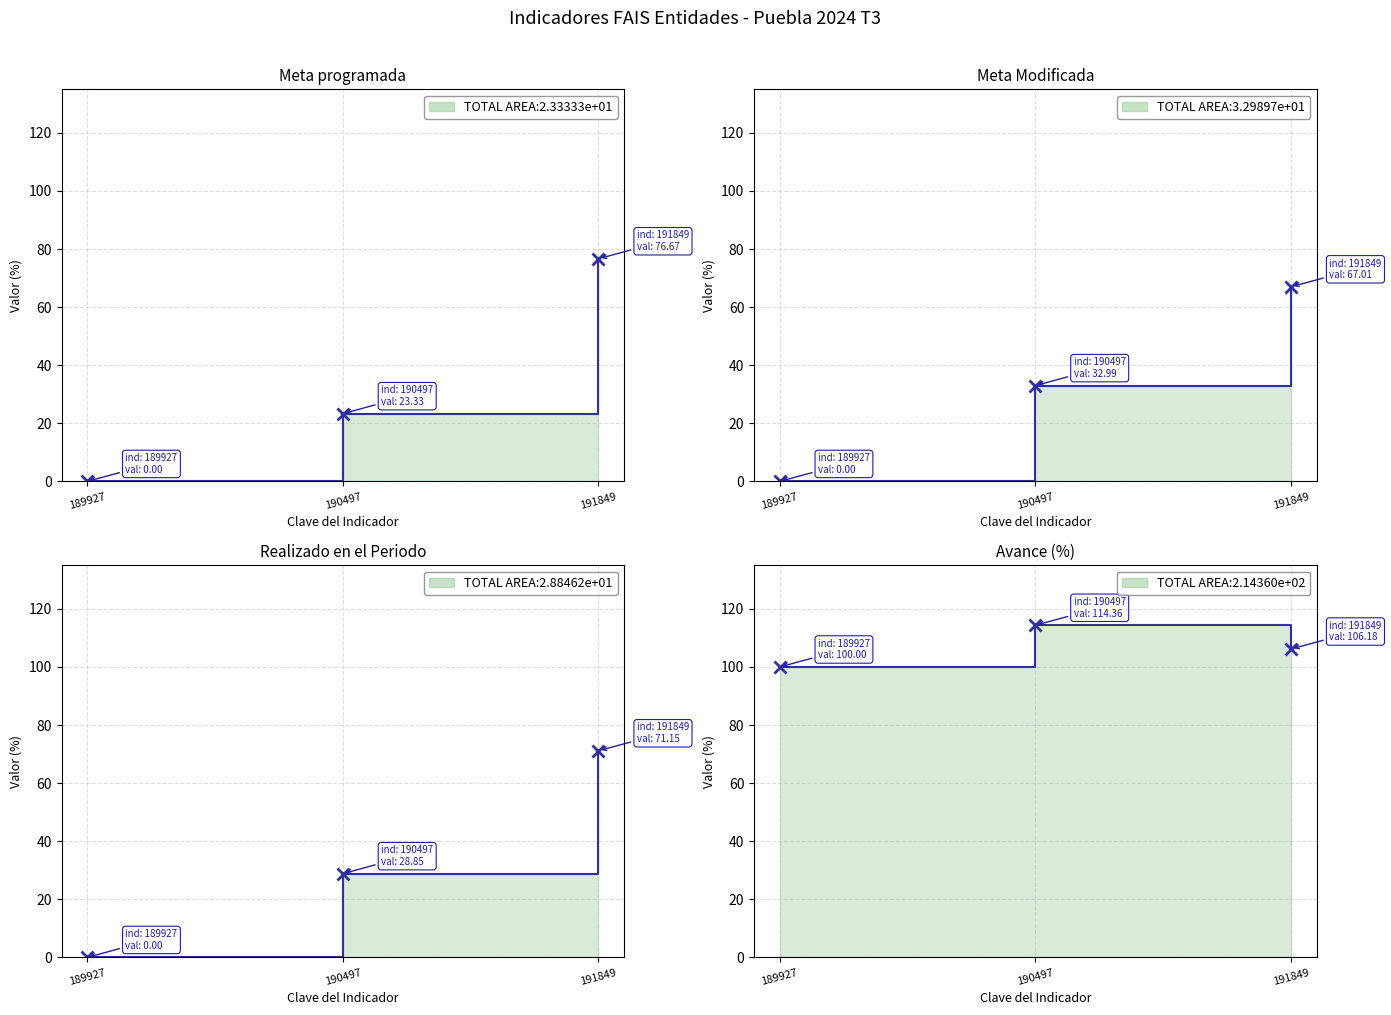

What is the average value of the Avance (%) series?

106.8